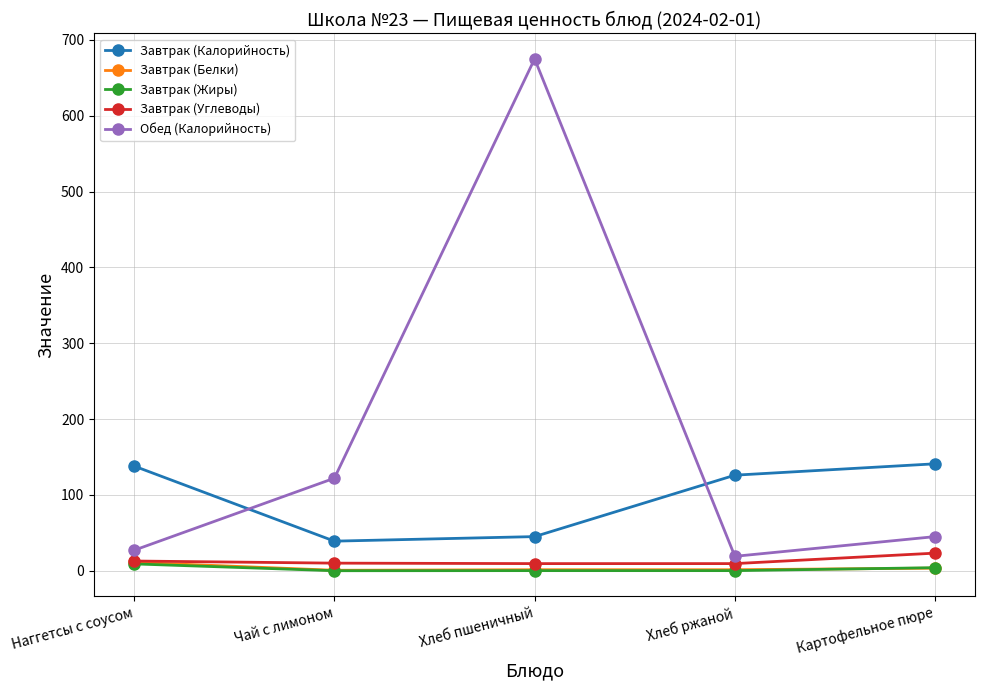

Is it true that Завтрак (Углеводы) equals 9.4 at Хлеб пшеничный?

True